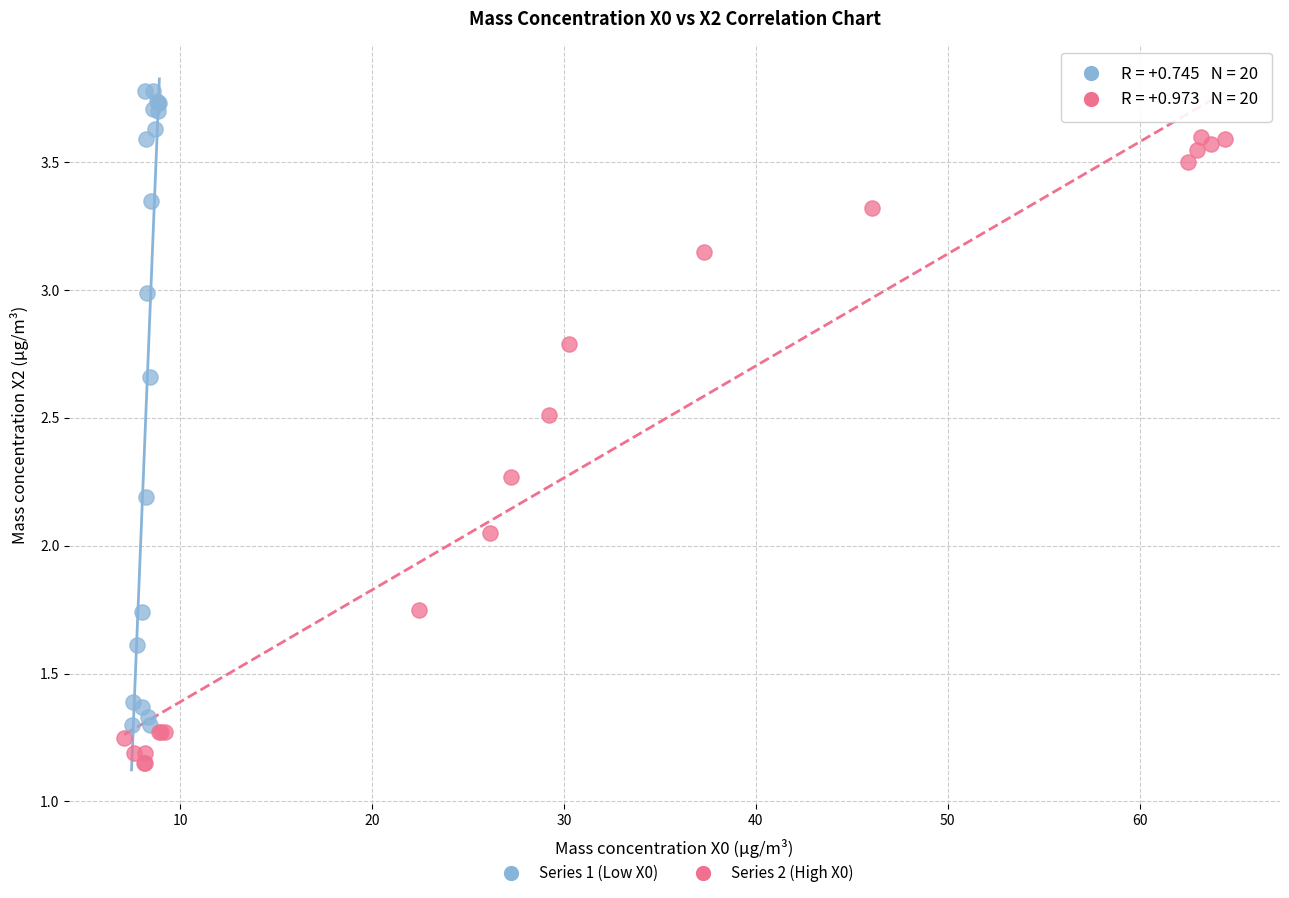

Which series has the largest Y range (max minus min)?

Series 1 (Low X0)